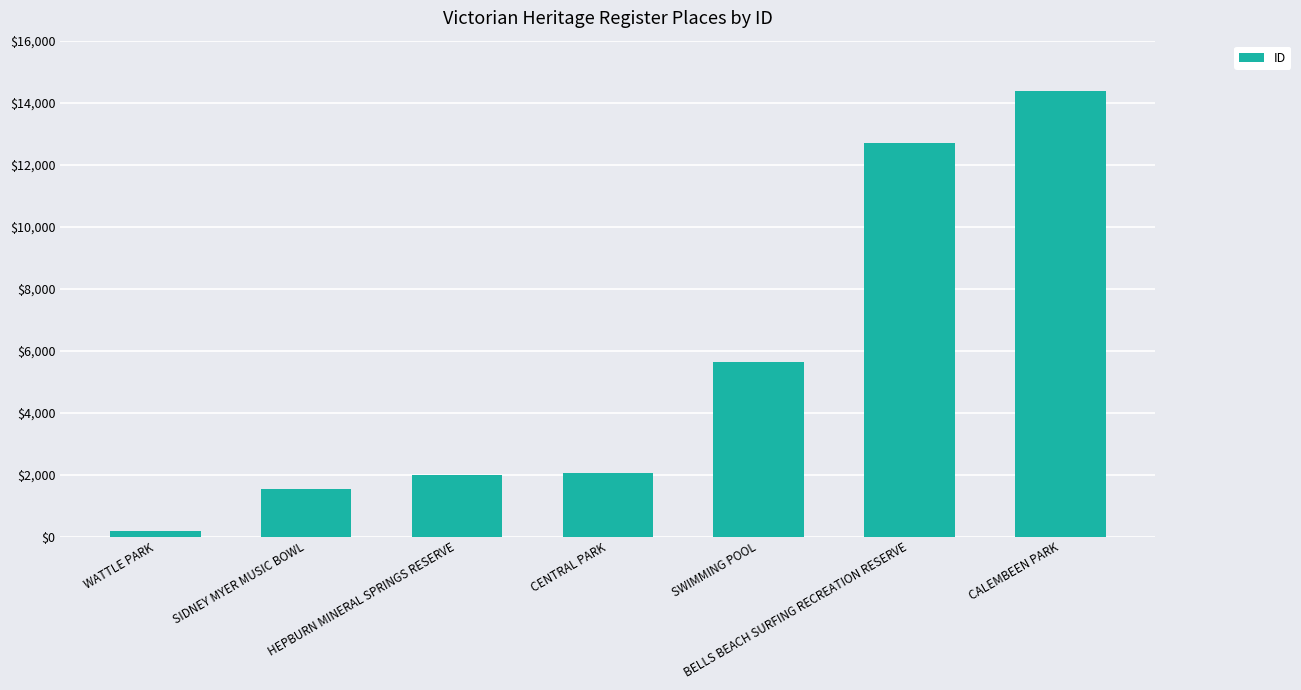

What is the average value?

5498